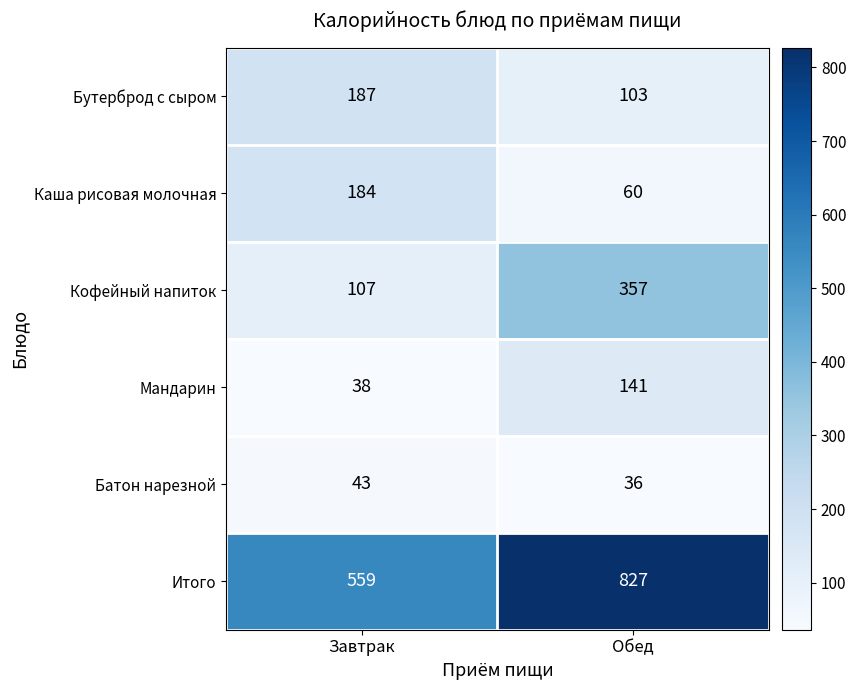

Reading right to left, what are all the values shown in this chart?

Бутерброд с сыром: 103	187
Каша рисовая молочная: 60	184
Кофейный напиток: 357	107
Мандарин: 141	38
Батон нарезной: 36	43
Итого: 827	559